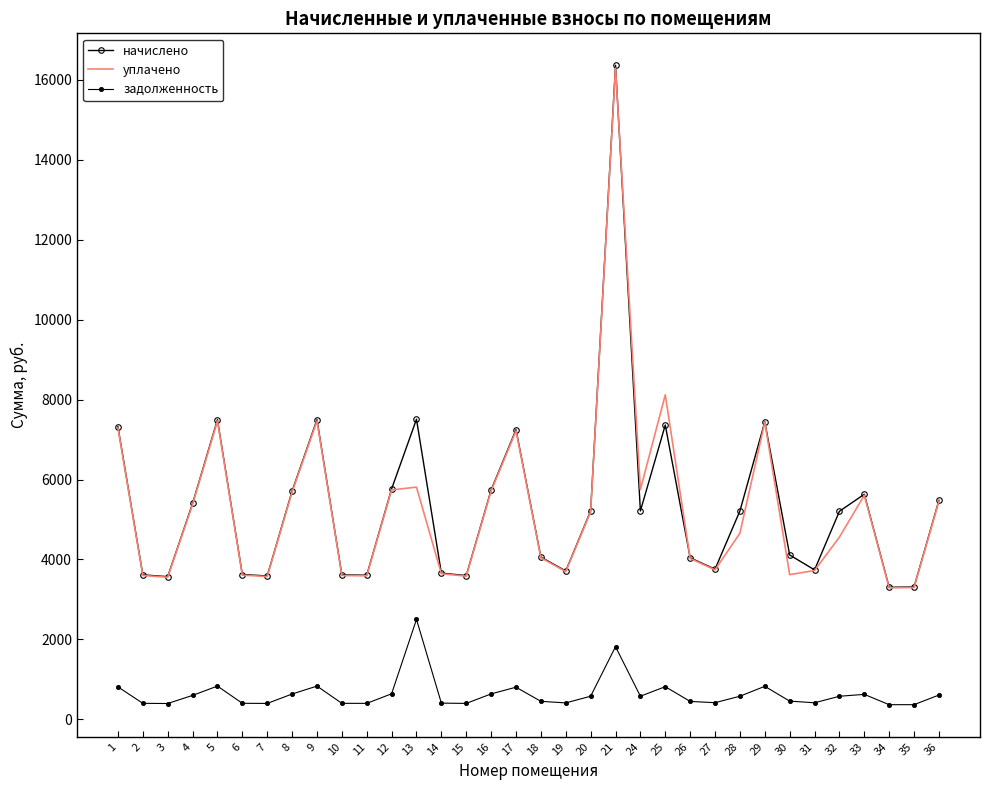

What is the difference between the highest and lowest values at 13?

5007.1